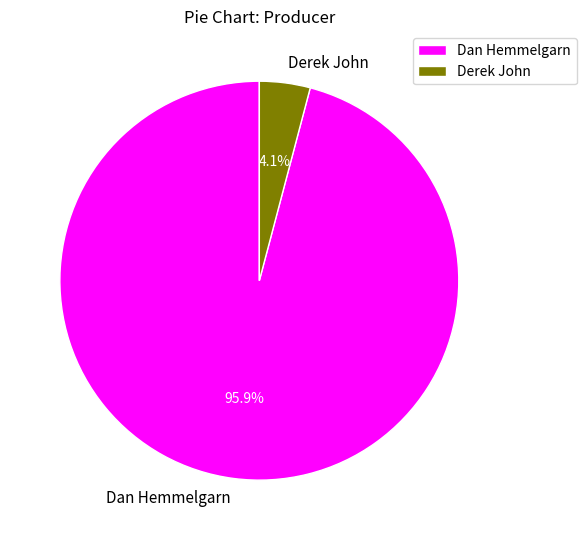

What is the smallest slice in the pie chart?

Derek John